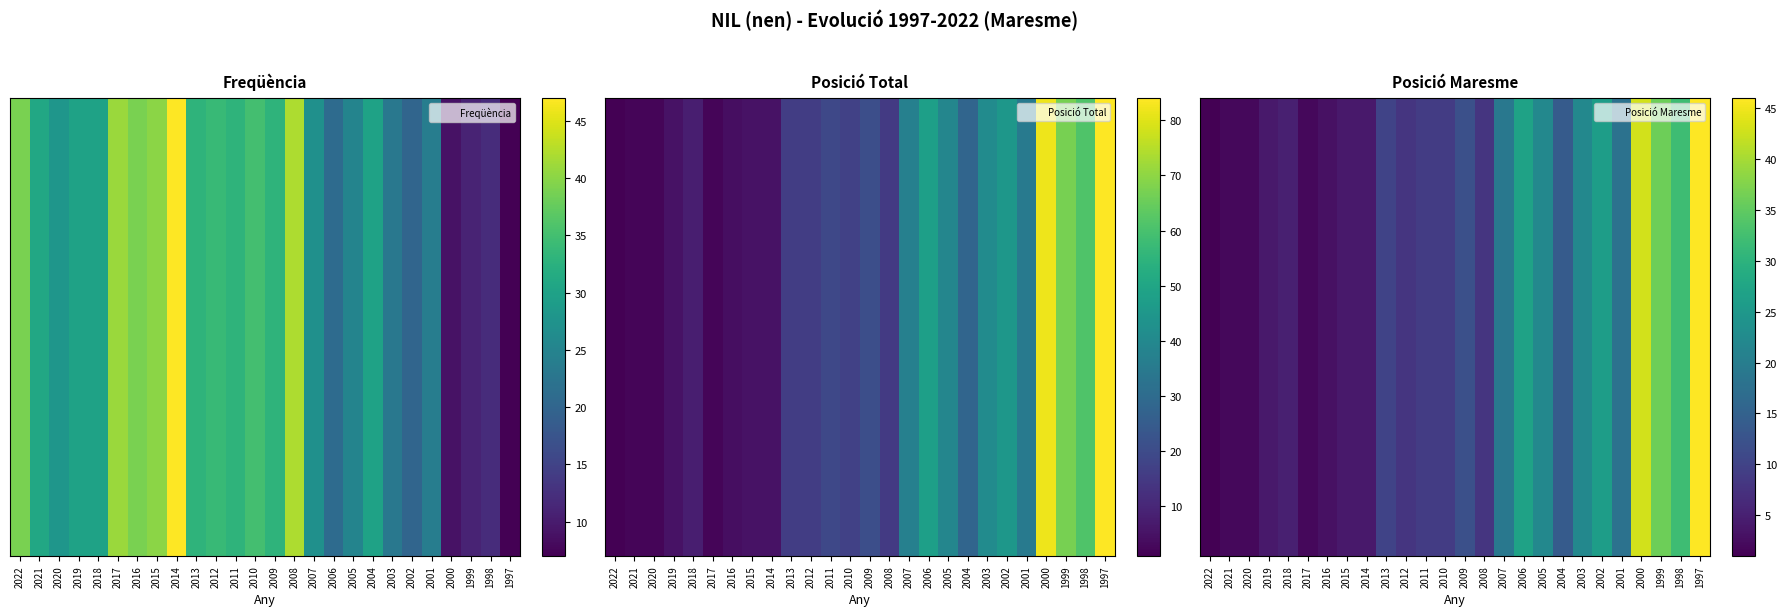

Between 2006 and 1998, which is larger?

2006